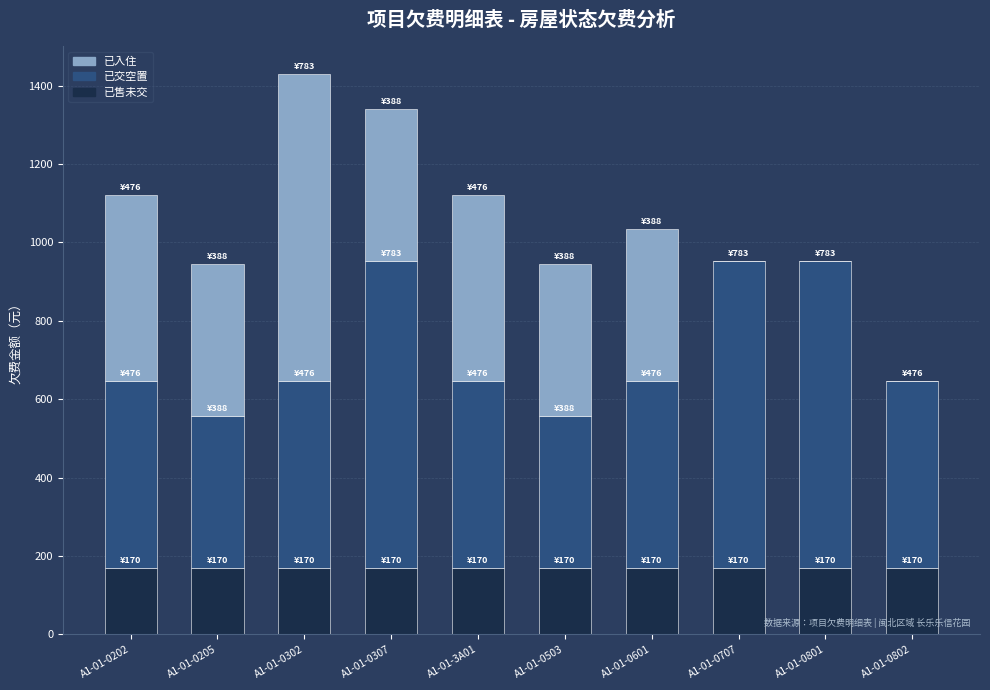

Is it true that 已售未交 equals 72.4 at A1-01-0503?

False